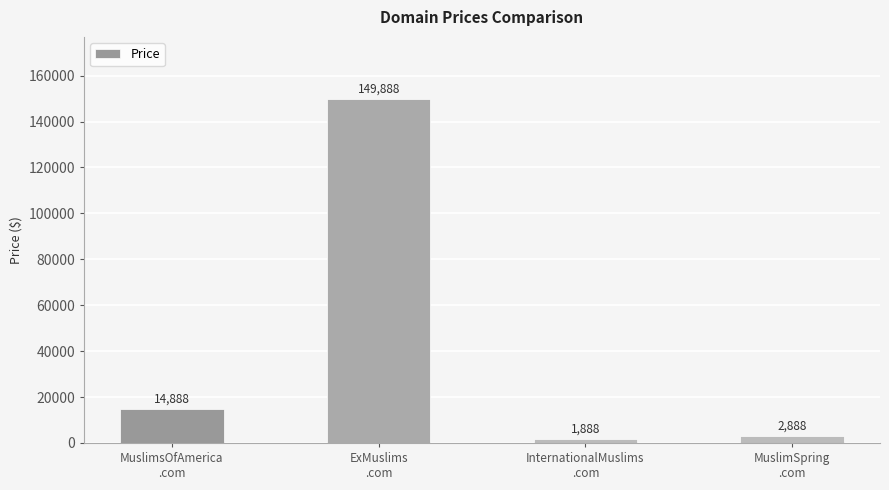

At which category does the chart reach its peak across all series?

ExMuslims
.com